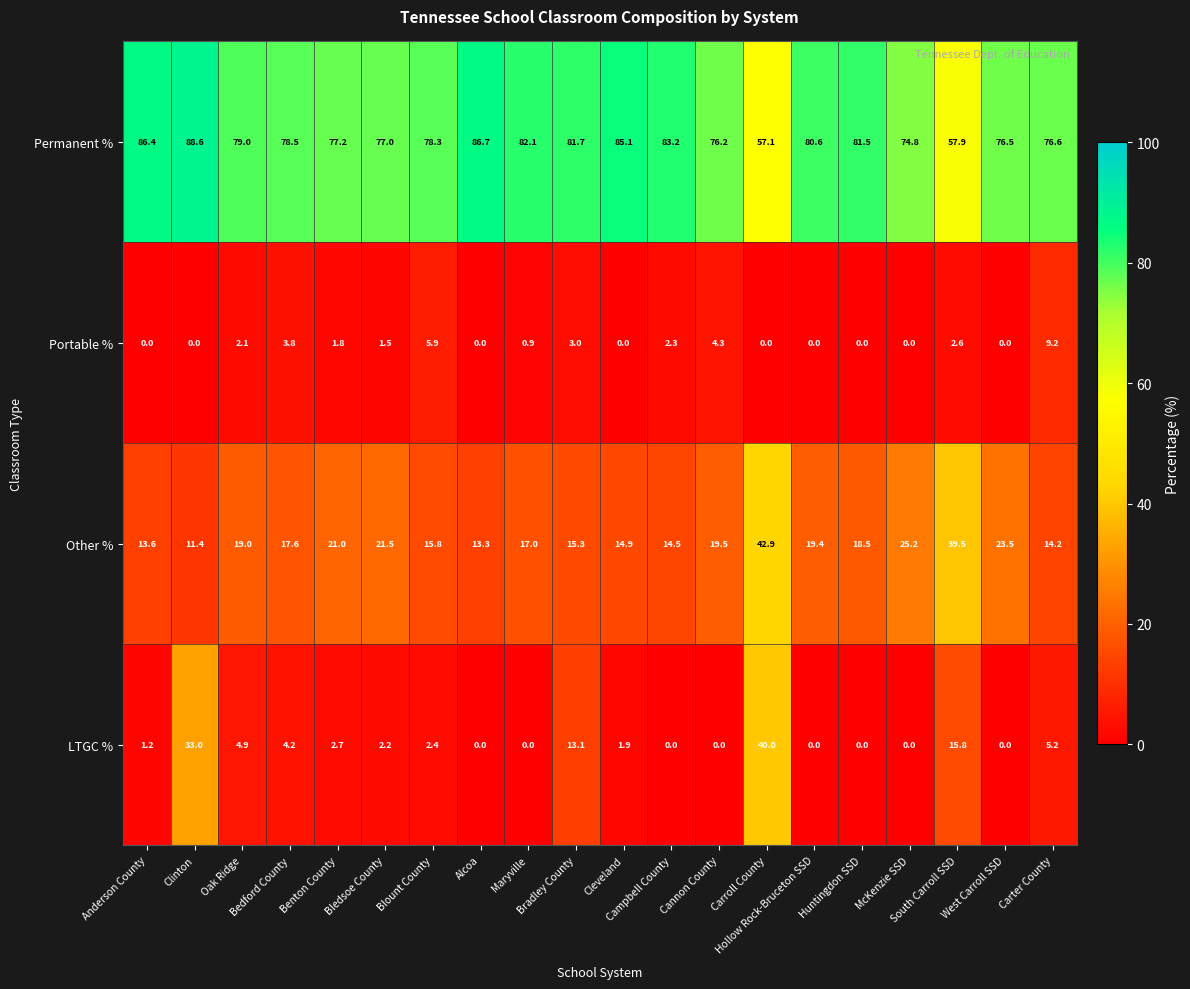

What is the maximum value shown in the chart?

88.6